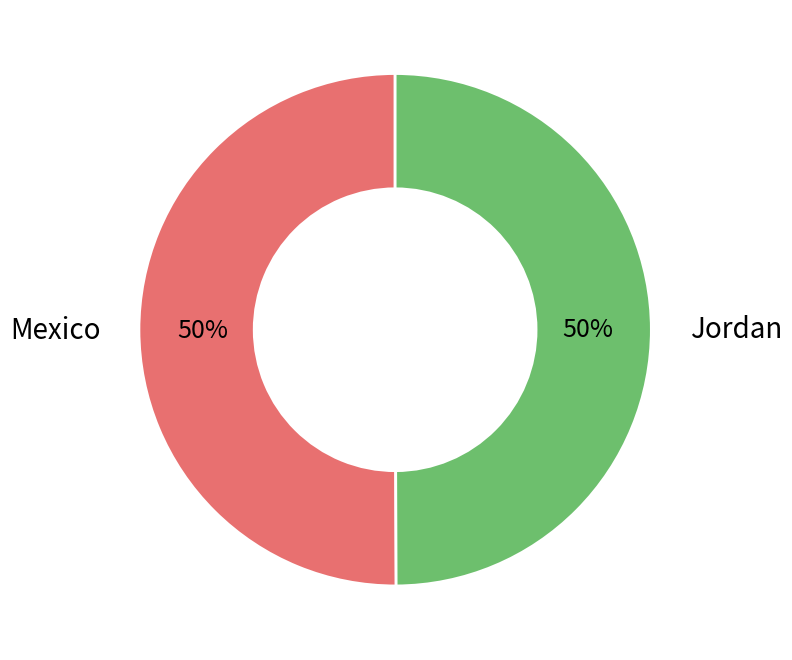

Count the number of slices in the pie.

2